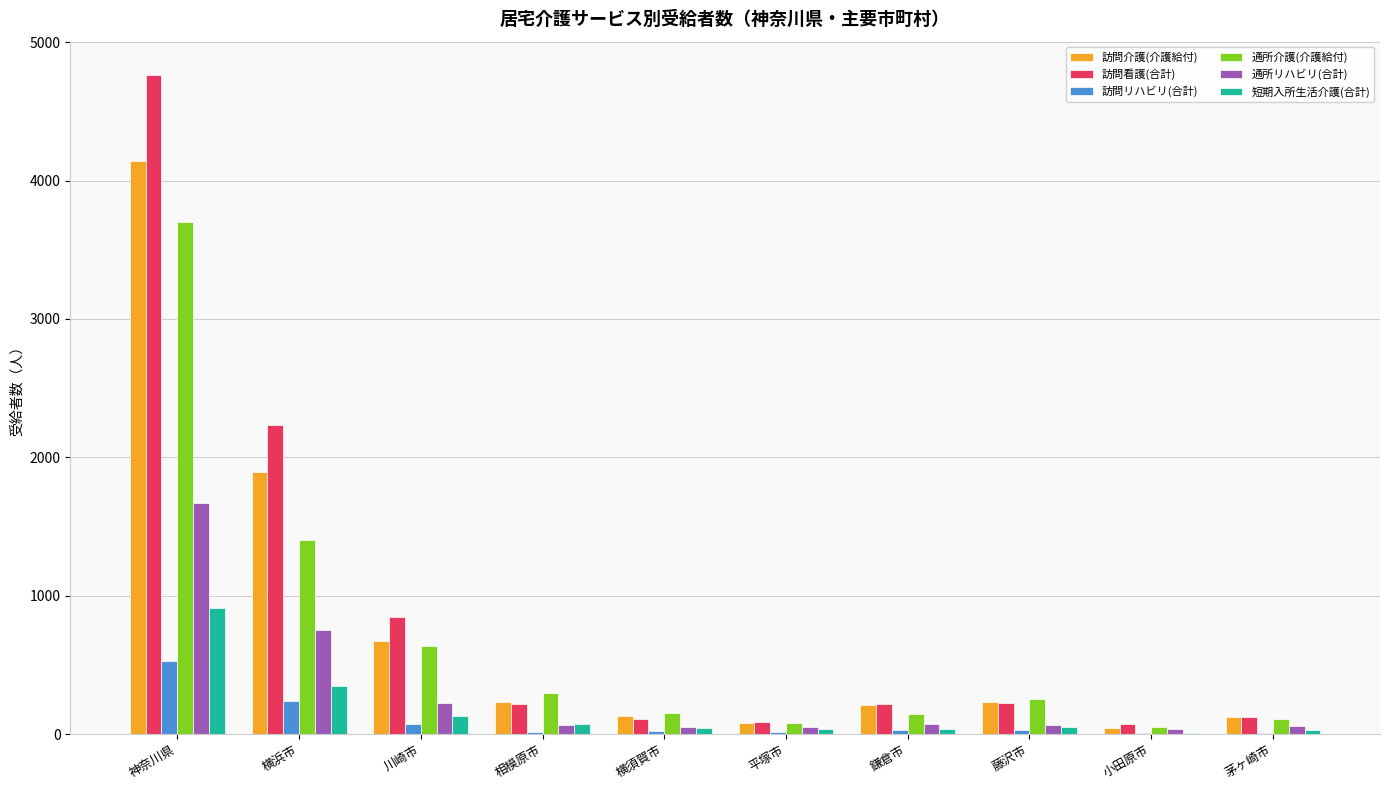

What is the sum of all 訪問介護(介護給付) values?

7760